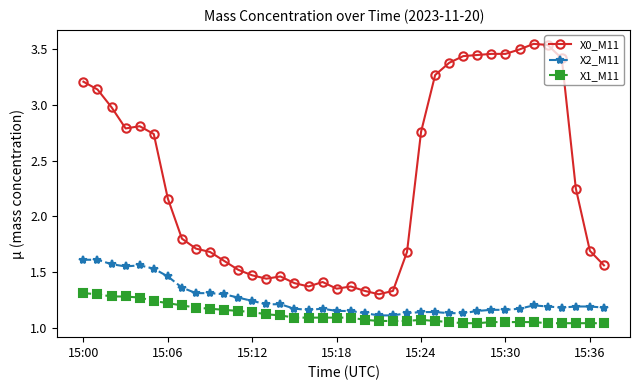

Is this an area chart (filled region under the line)?

No